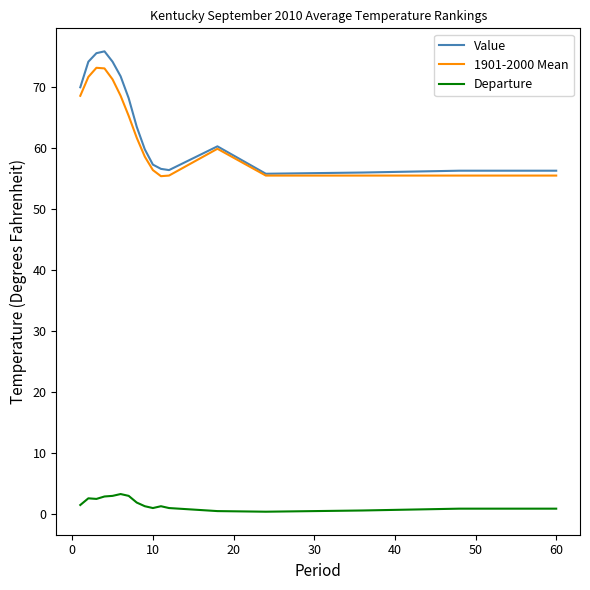

What is the maximum value for Departure?

3.2